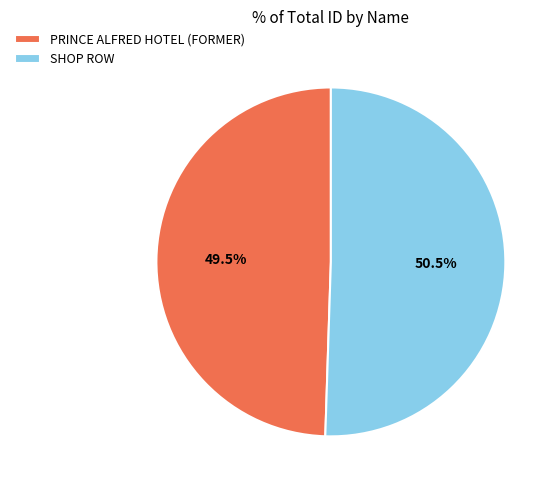

Count the number of slices in the pie.

2